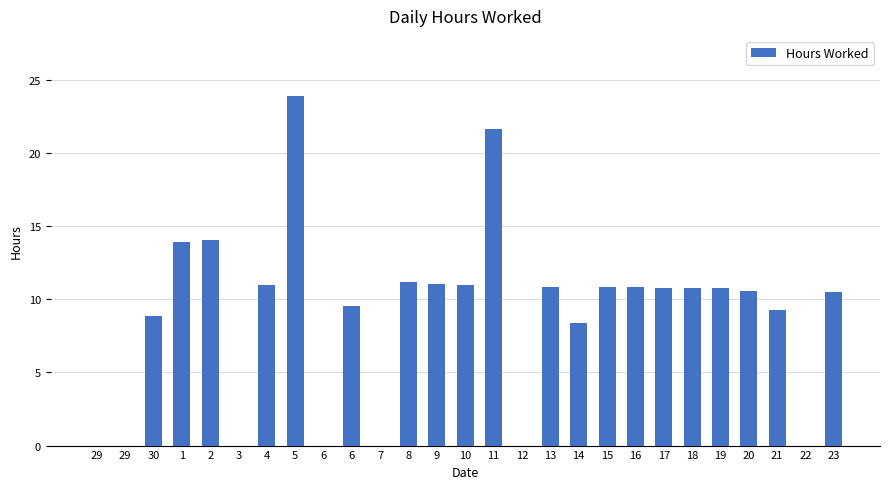

Are the bars horizontal?

No